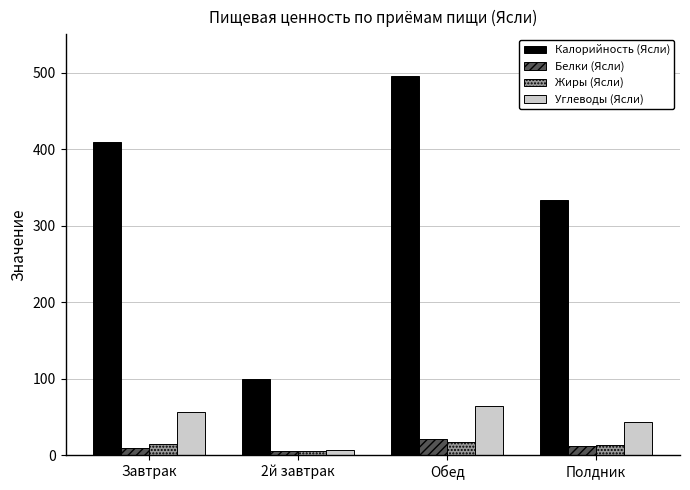

What is the difference between the second highest and second lowest values in the Калорийность (Ясли) series?

75.8